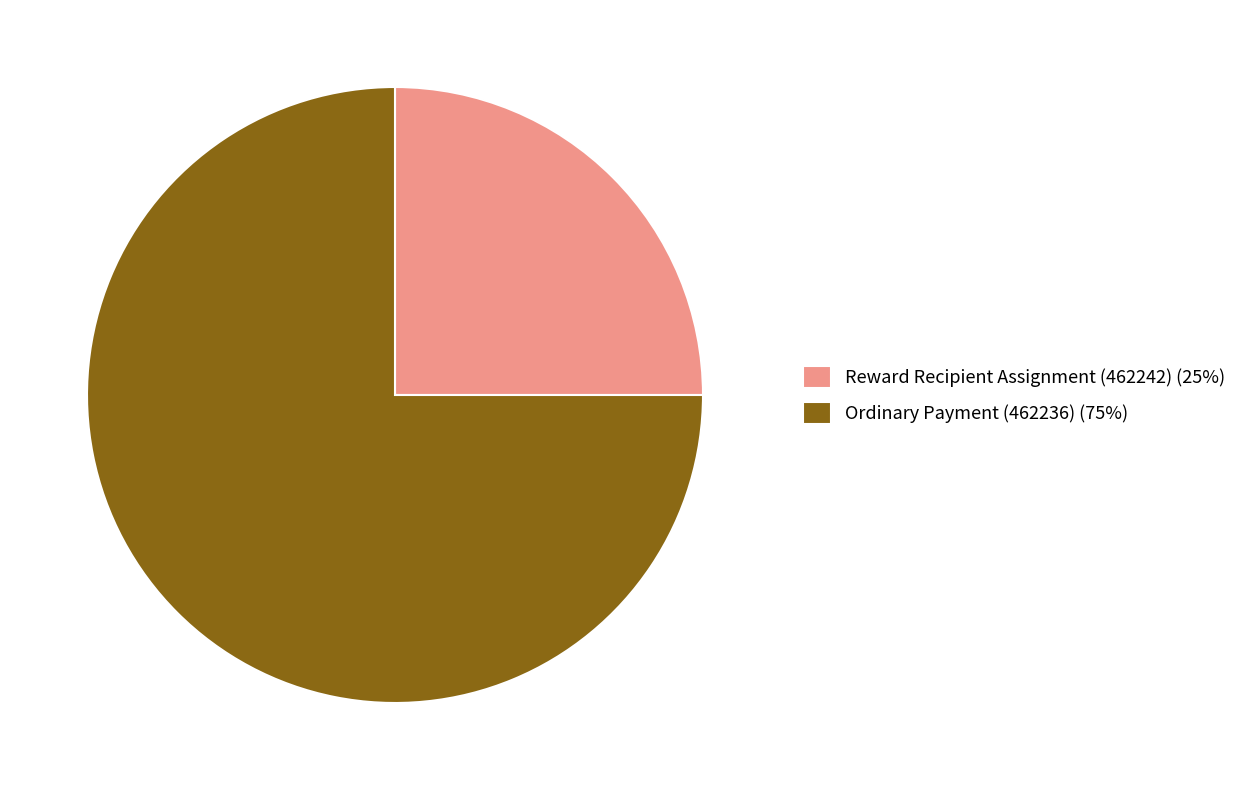

How many segments does this pie chart have?

2